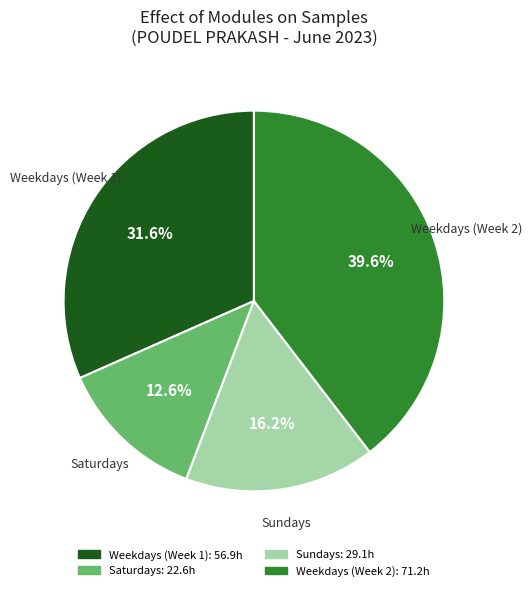

Does any single category account for the majority?

No